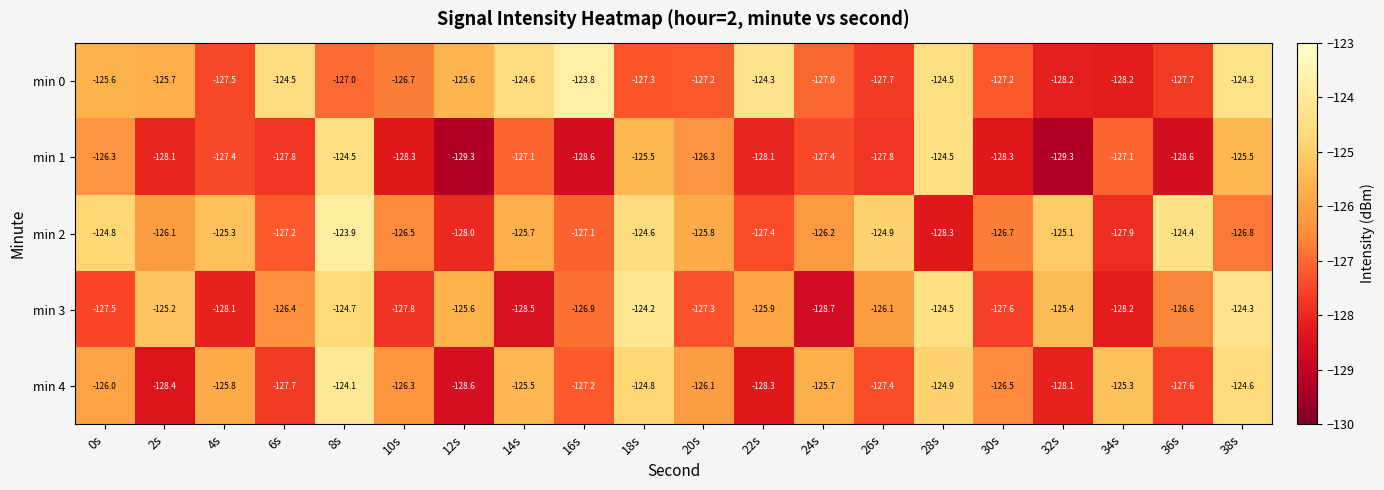

The min 4 series shows -124.8 at 18s. True or false?

True